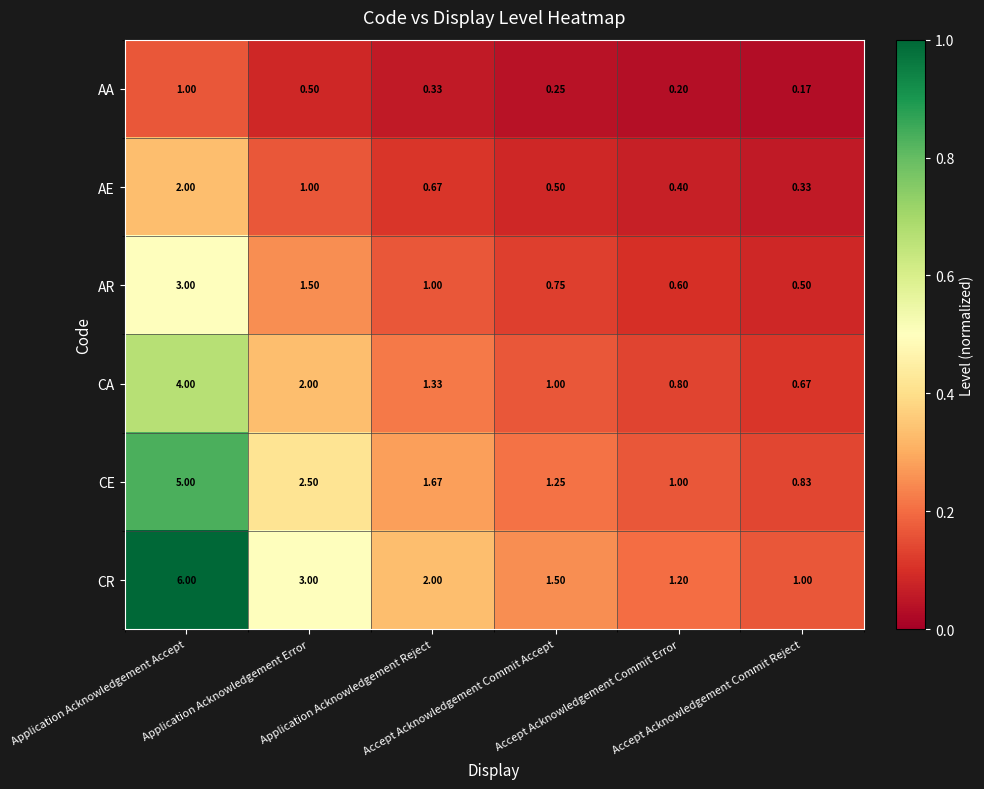

List the series in order of their overall mean, highest first.

CR, CE, CA, AR, AE, AA